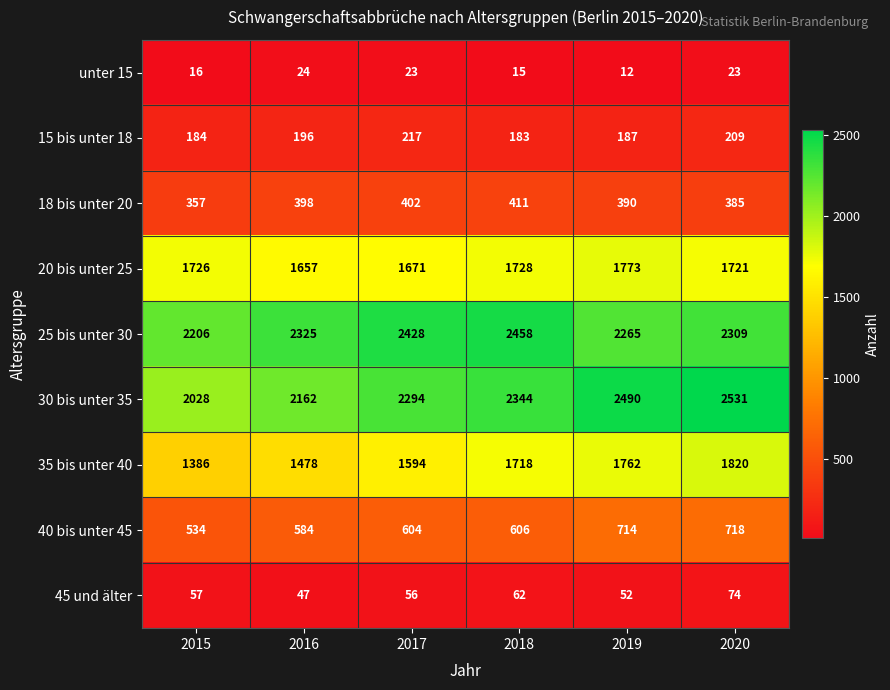

What is the smallest value displayed?

12